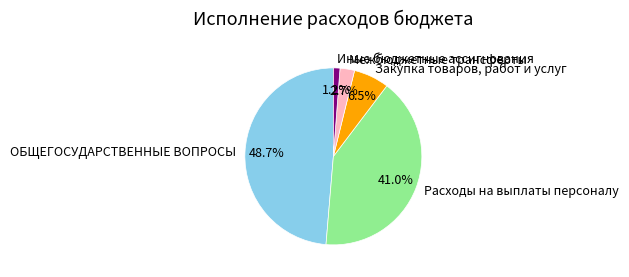

Does ОБЩЕГОСУДАРСТВЕННЫЕ ВОПРОСЫ account for over 50% of the chart?

No